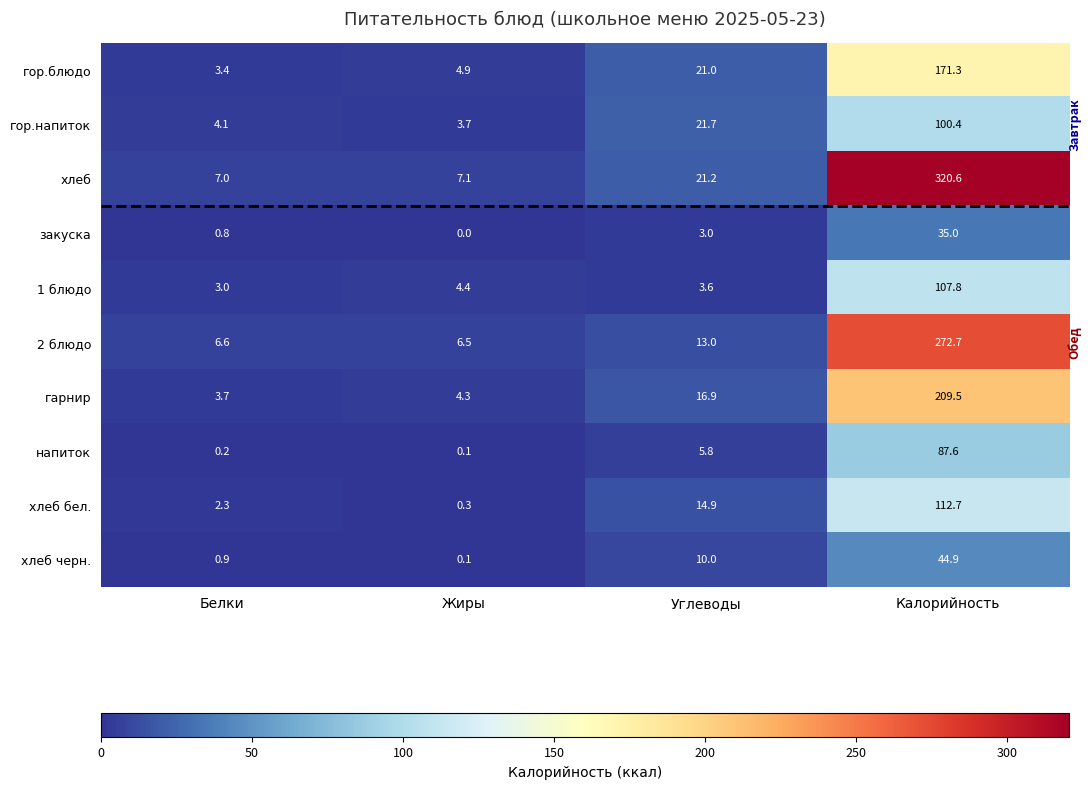

What is the difference between the second highest and minimum values in the хлеб series?

14.2